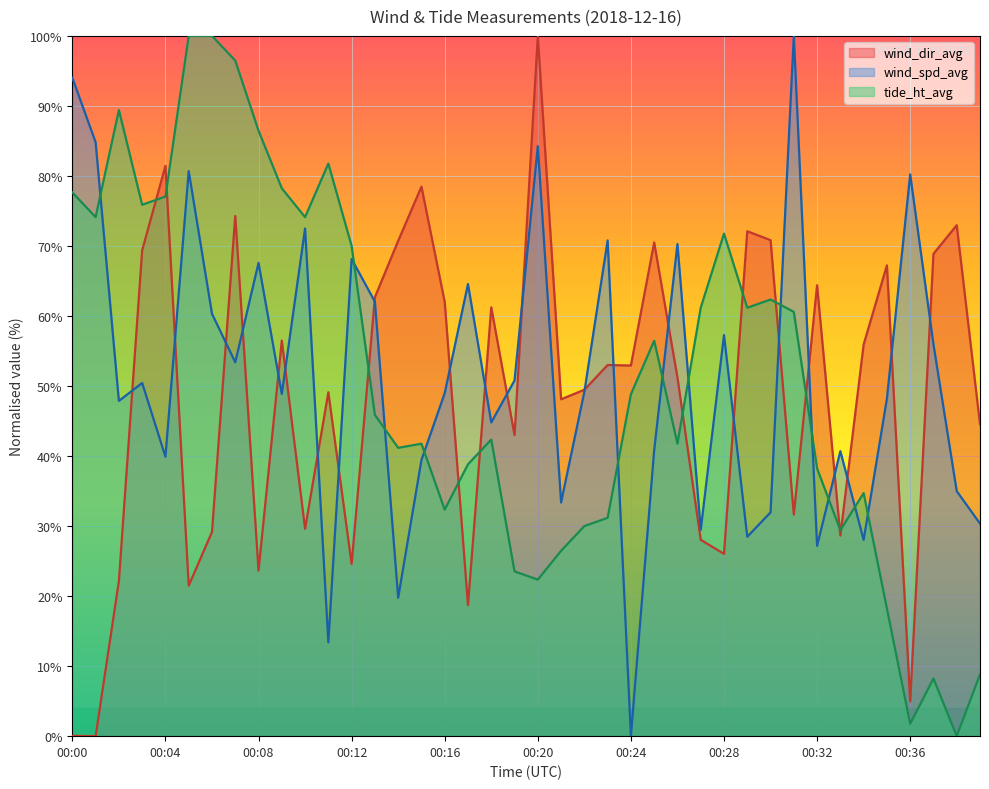

What are all the series names shown in the legend?

wind_dir_avg, wind_spd_avg, tide_ht_avg